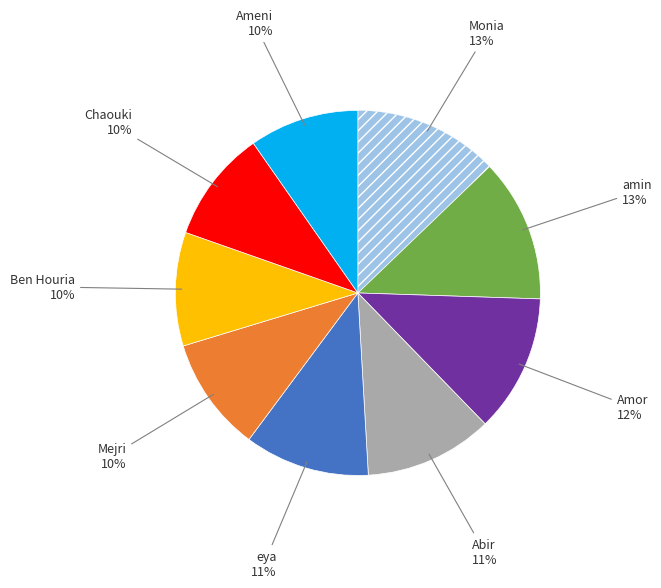

Count the number of slices in the pie.

9